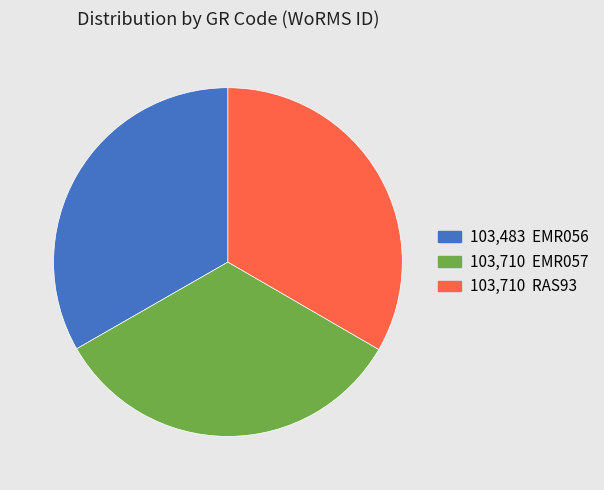

Is there any slice that represents more than half of the pie?

No